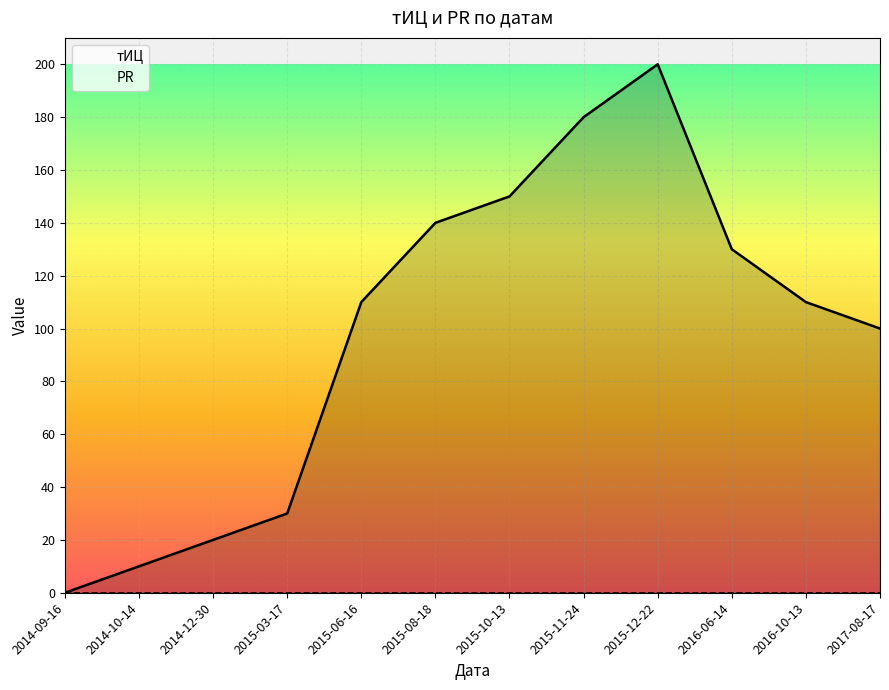

List the series in order of their overall mean, highest first.

тИЦ, PR